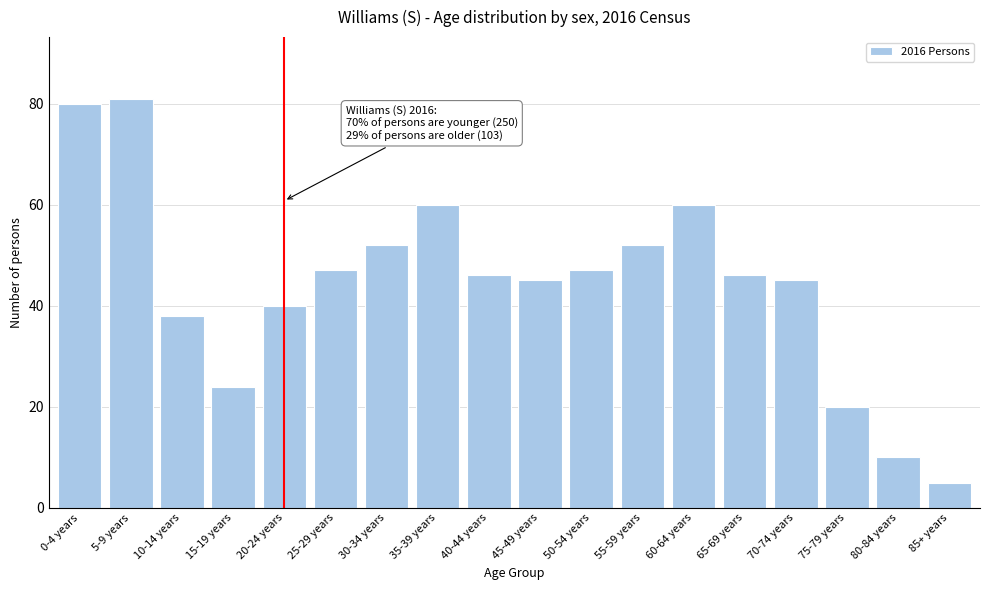

Reading right to left, what are all the values shown in this chart?

85+ years=5	80-84 years=10	75-79 years=20	70-74 years=45	65-69 years=46	60-64 years=60	55-59 years=52	50-54 years=47	45-49 years=45	40-44 years=46	35-39 years=60	30-34 years=52	25-29 years=47	20-24 years=40	15-19 years=24	10-14 years=38	5-9 years=81	0-4 years=80